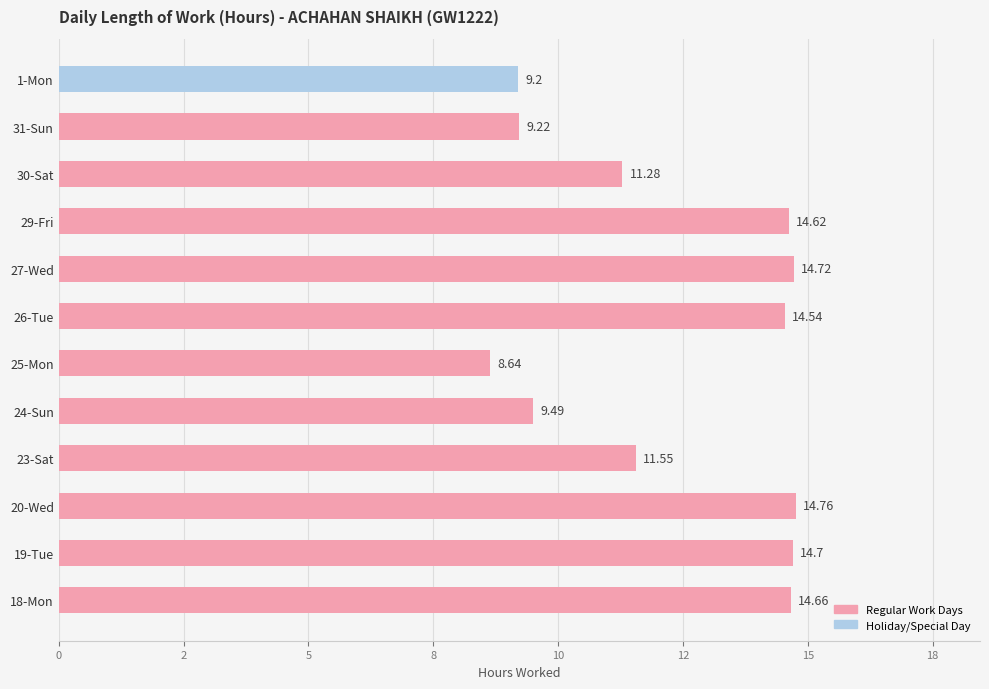

How many values are below 14?

6